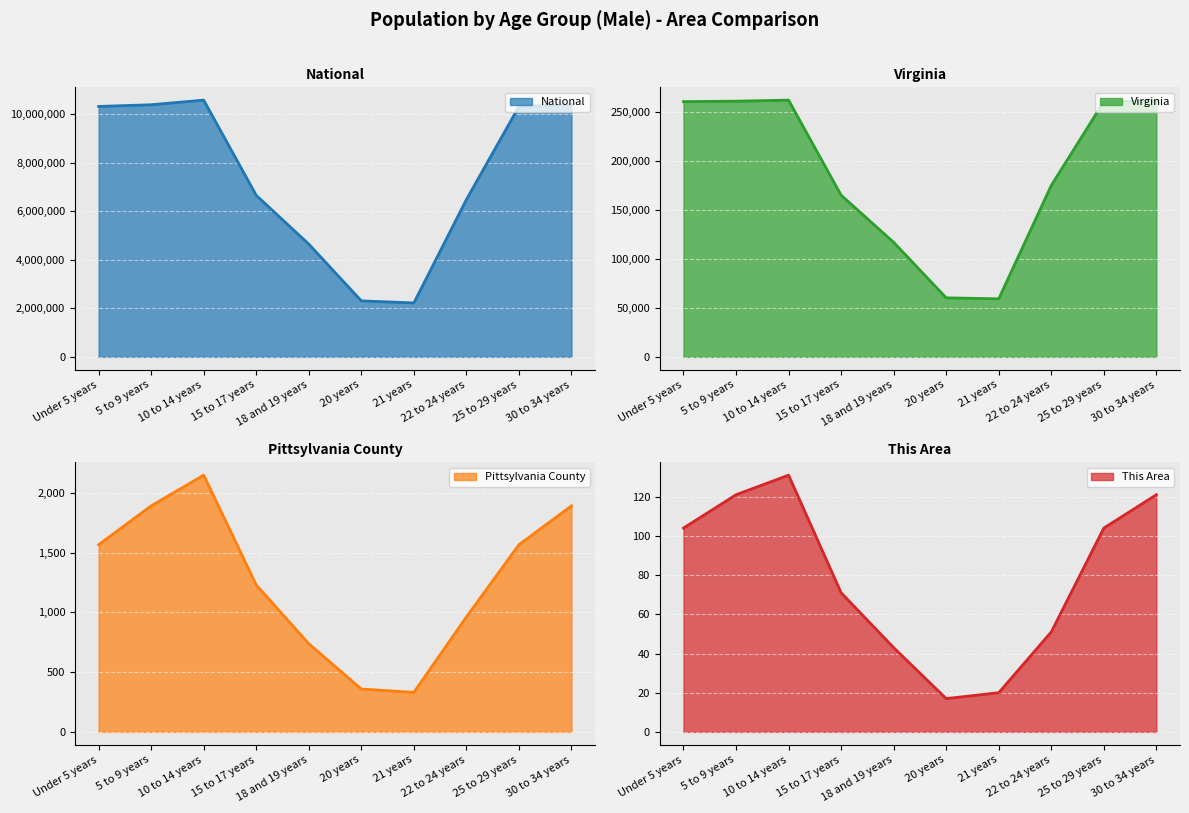

What is the greatest value displayed?

10579862